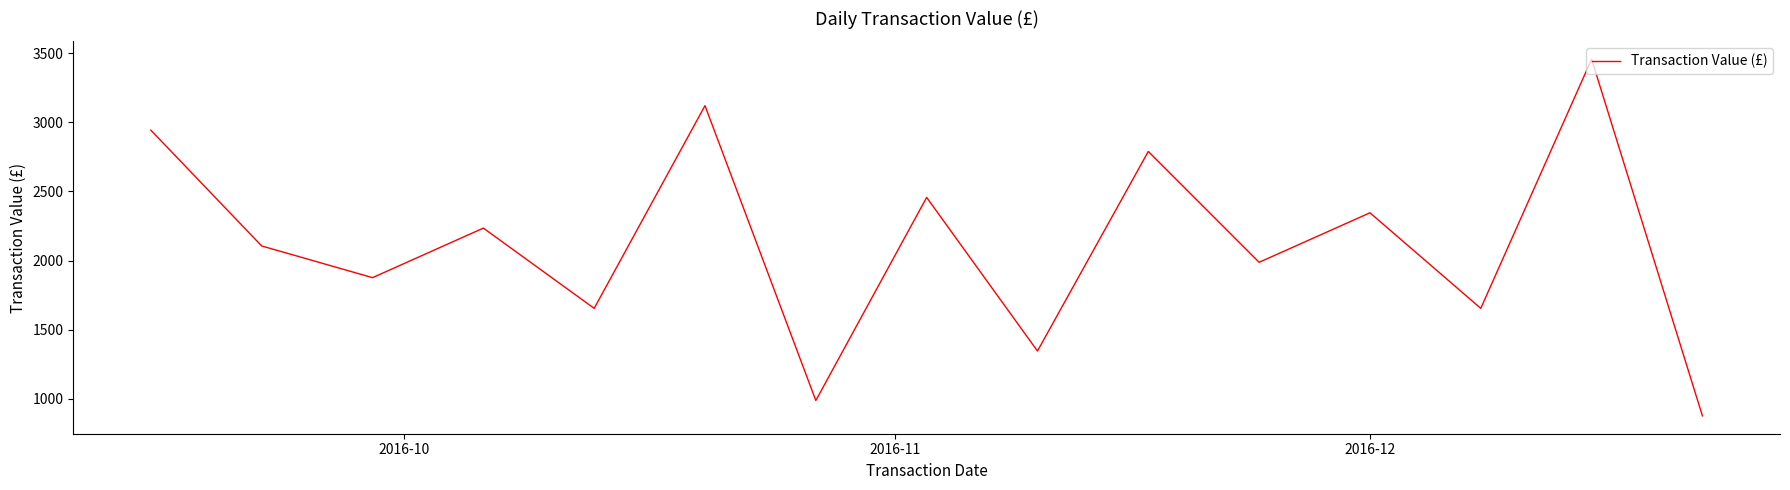

What is the difference between the maximum and minimum values?

2580.2